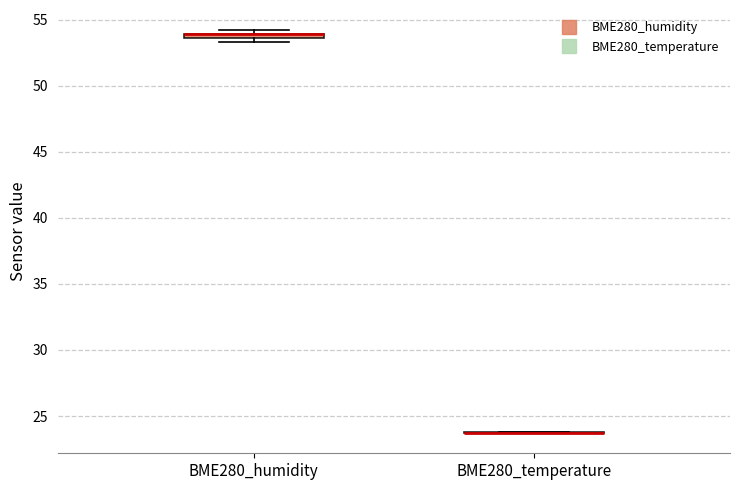

Where is the upper edge of the box for BME280_humidity on the y-axis? The values are not printed on the chart, so give them approximately, as read against the axis.

54.0